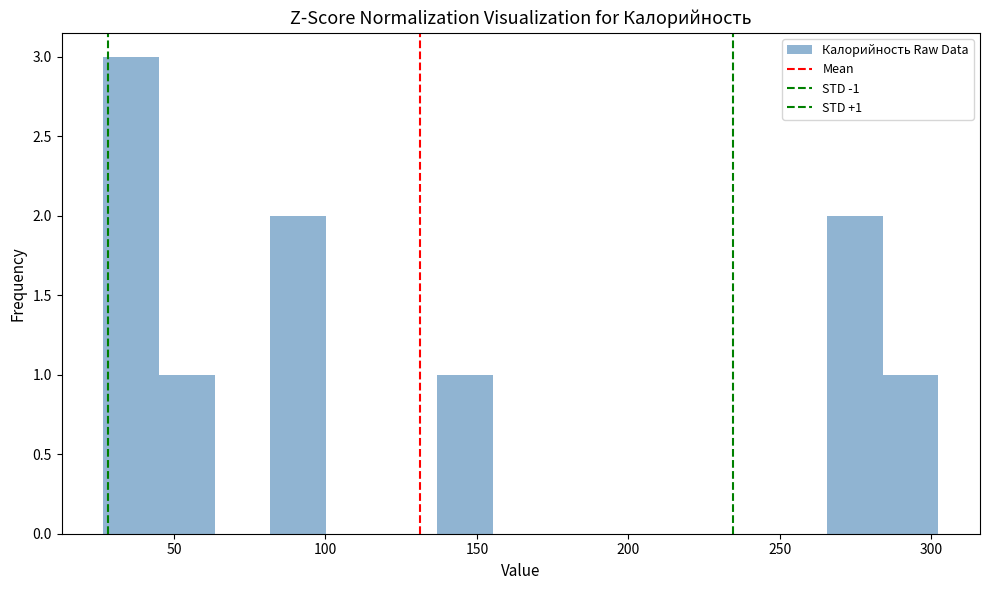

Read against the x-axis, roughly where is the centre of the tallest bar?

35